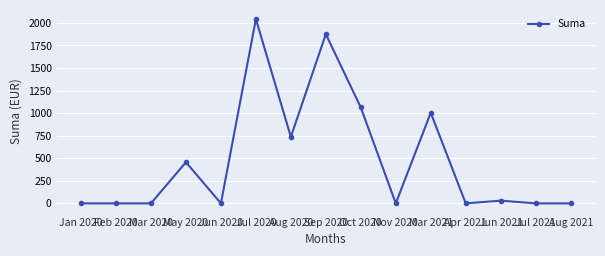

The chart shows a value of 456.0 at May 2020. True or false?

True